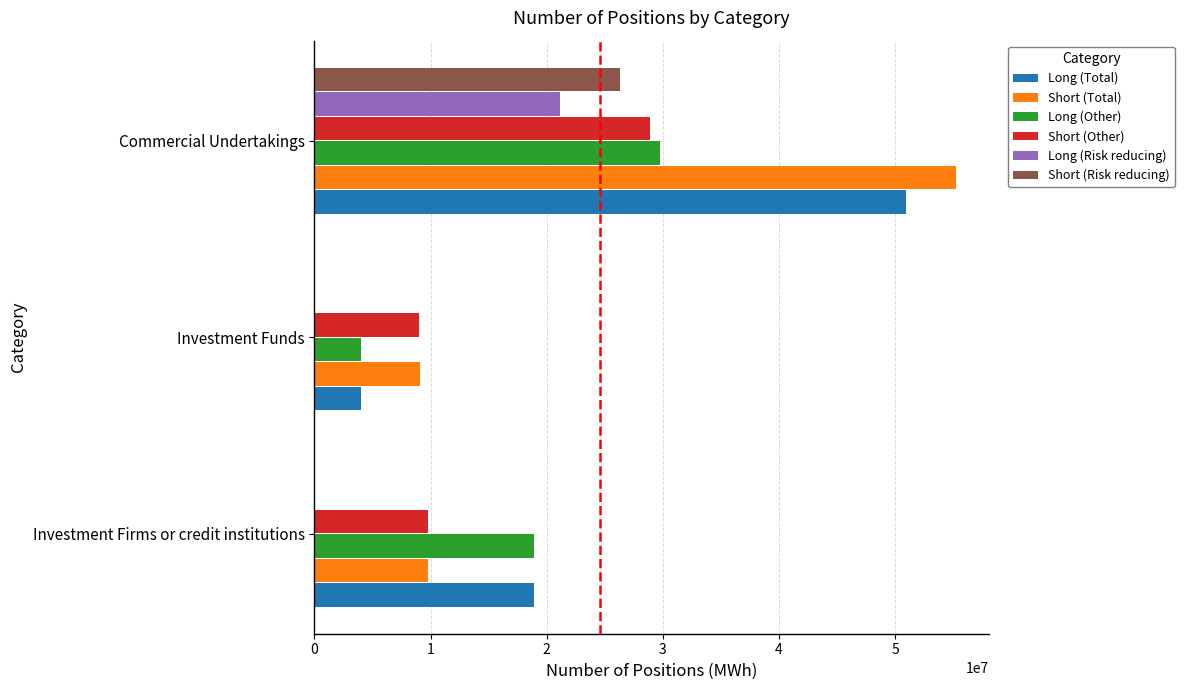

At which category is the sum across all series the highest?

Commercial Undertakings